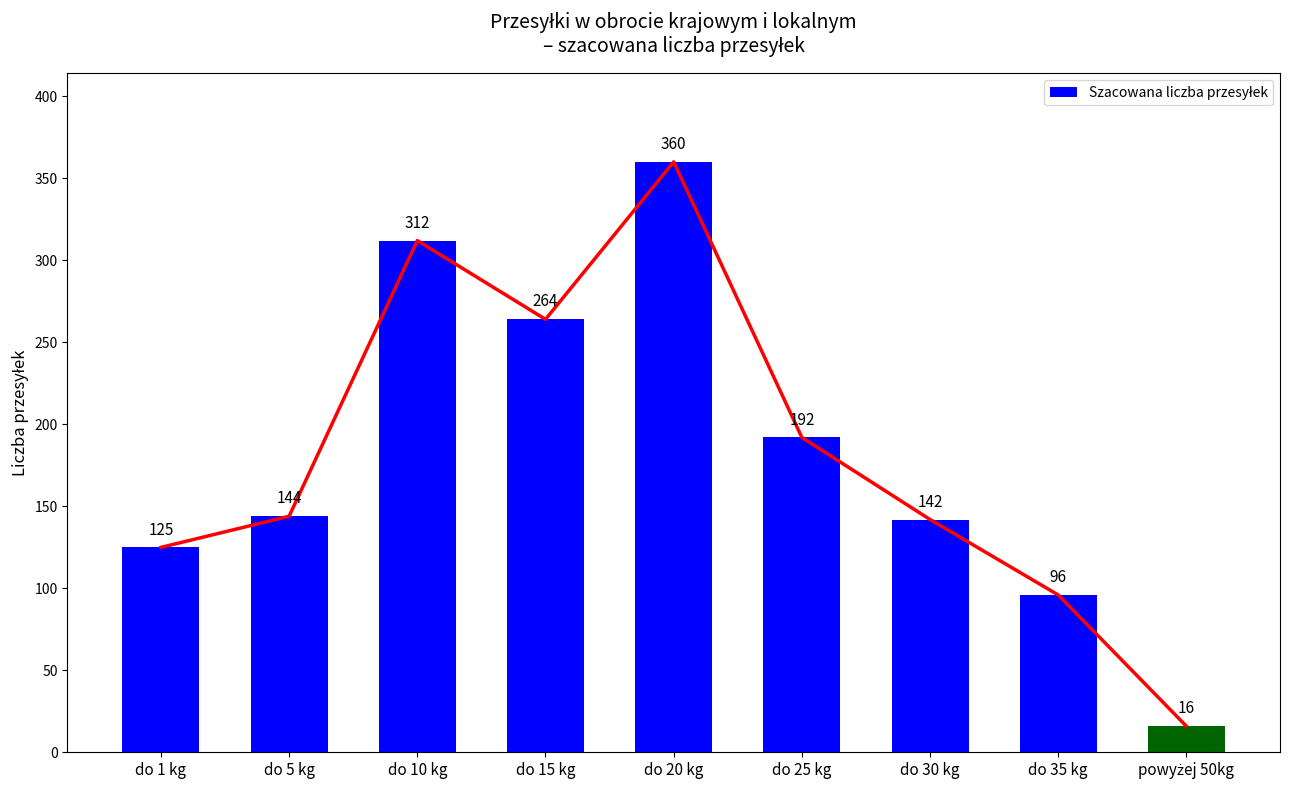

Are the bars horizontal?

No